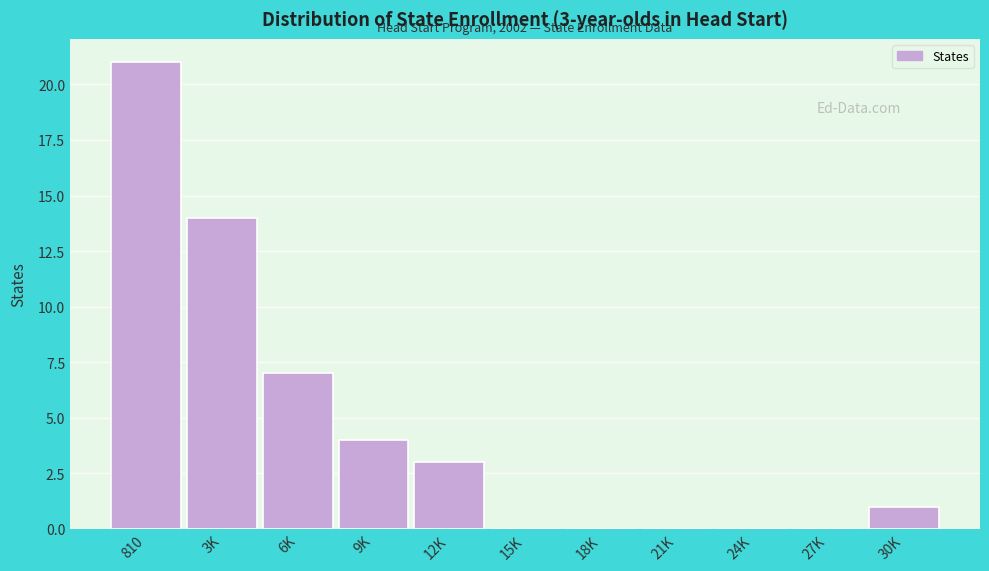

Reading left to right, transcribe all the data shown in this chart.

810=21	3K=14	6K=7	9K=4	12K=3	15K=0	18K=0	21K=0	24K=0	27K=0	30K=1